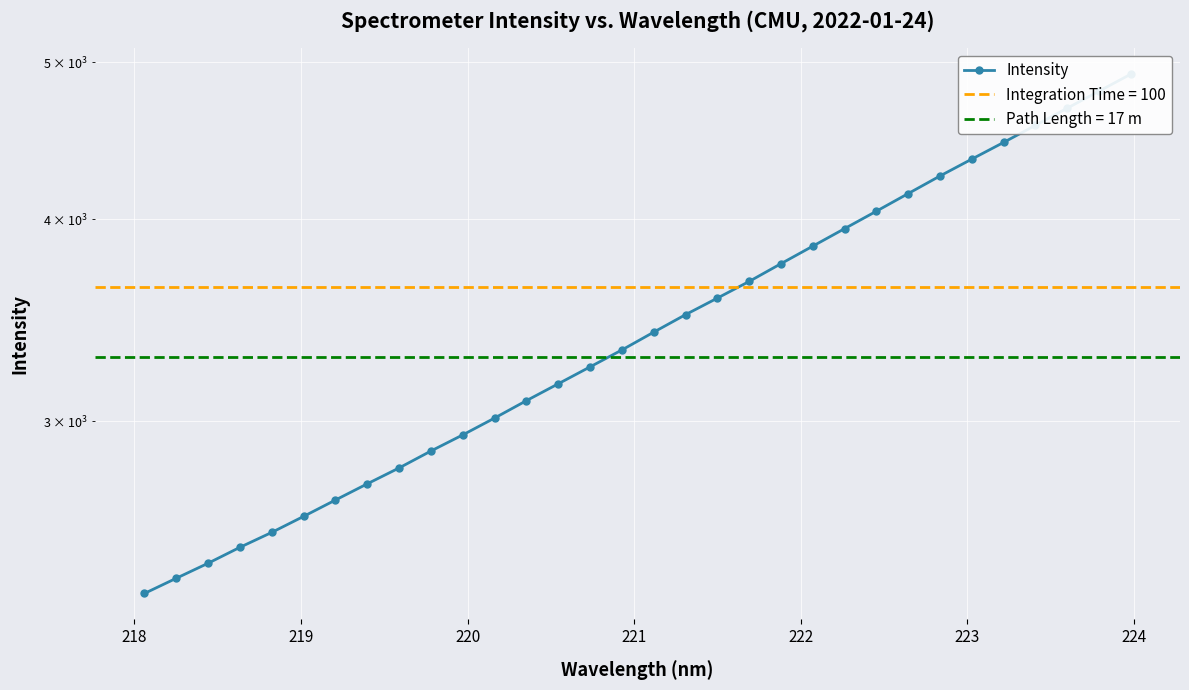

Reading right to left, list all the values displayed in this chart.

4915.4	4797.9	4683.3	4570.3	4460.6	4356.1	4252.7	4147.7	4044.9	3945.8	3848.7	3753.9	3660.2	3574.4	3491.2	3405.4	3320.2	3241.3	3164.2	3089.2	3013.7	2942.3	2875.6	2807.1	2744.4	2681.8	2620.1	2561.0	2507.2	2451.0	2399.1	2347.8